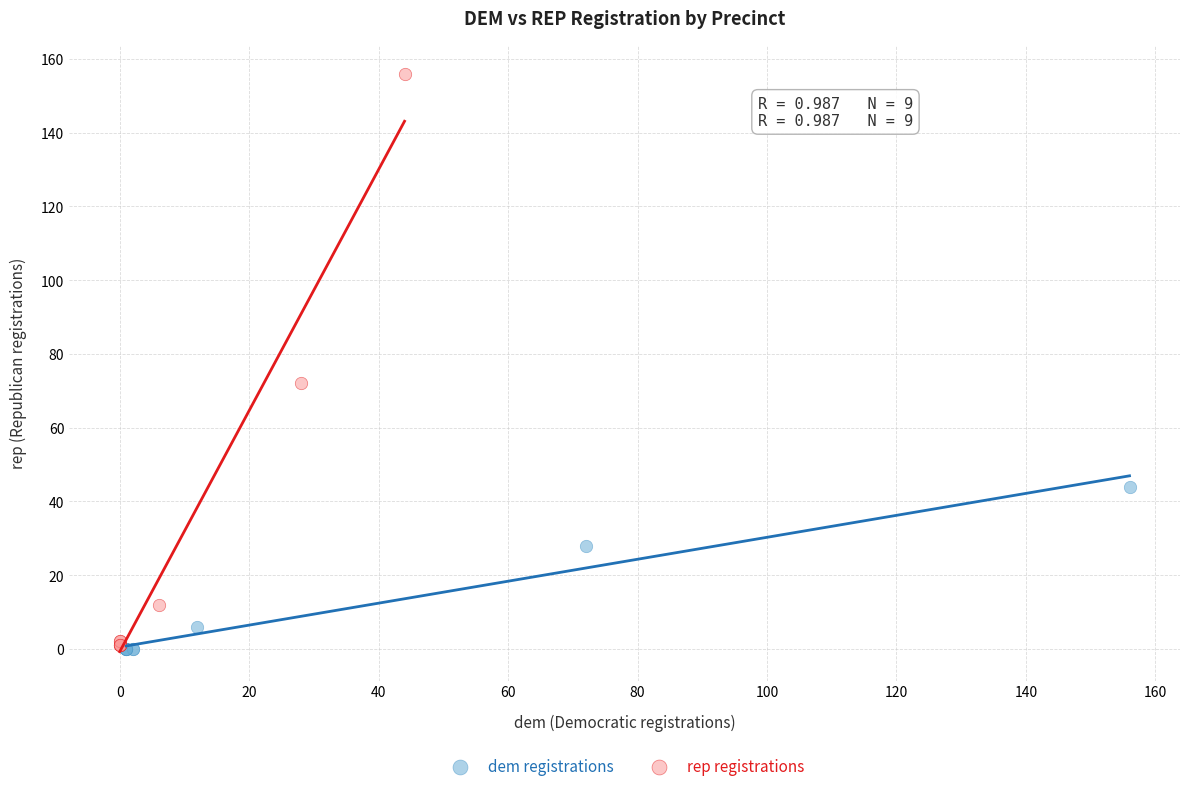

Which series has the largest Y range (max minus min)?

rep registrations